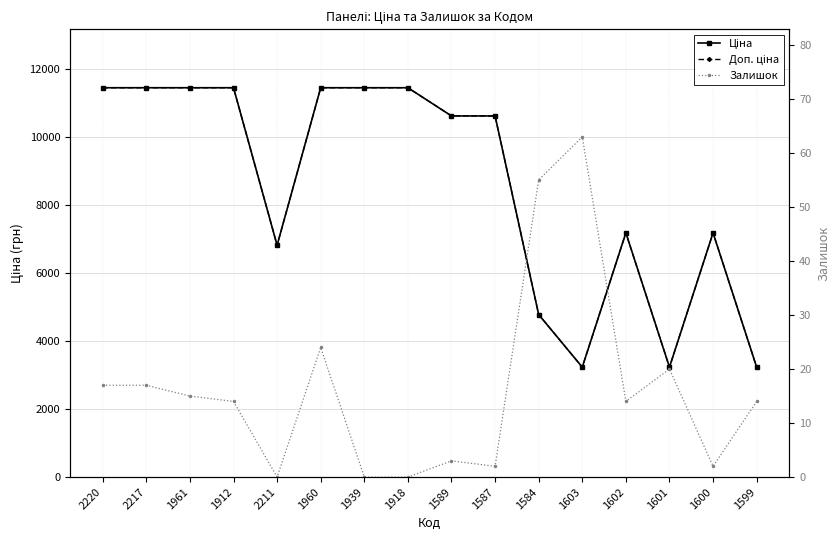

Reading right to left, what are all the values shown in this chart?

Ціна: 1599=3228.1	1600=7173.5	1601=3228.1	1602=7173.5	1603=3228.1	1584=4773.7	1587=10608.3	1589=10608.3	1918=11436.8	1939=11436.8	1960=11436.8	2211=6809.2	1912=11436.8	1961=11436.8	2217=11436.8	2220=11436.8
Доп. ціна: 1599=3228.0	1600=7173.5	1601=3228.0	1602=7173.5	1603=3228.0	1584=4774.0	1587=10608.3	1589=10608.3	1918=11436.8	1939=11436.8	1960=11436.8	2211=6809.2	1912=11436.8	1961=11436.8	2217=11436.8	2220=11436.8
Залишок: 1599=14.0	1600=2.0	1601=20.0	1602=14.0	1603=63.0	1584=55.0	1587=2.0	1589=3.0	1918=0.0	1939=0.0	1960=24.0	2211=0.0	1912=14.0	1961=15.0	2217=17.0	2220=17.0